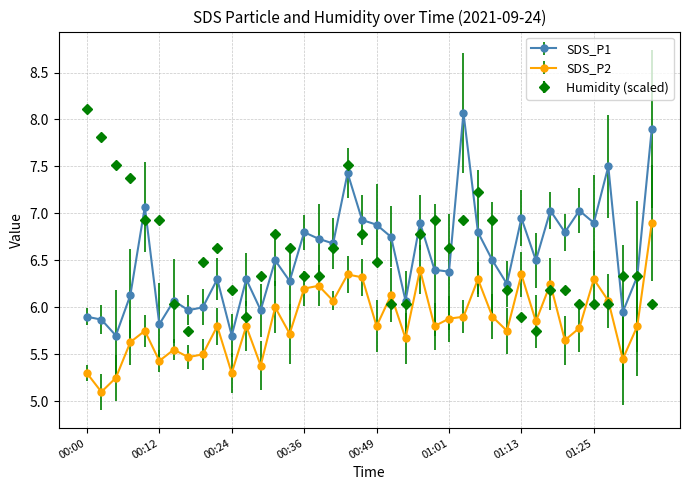

At how many categories does at least one series exceed 5?

40